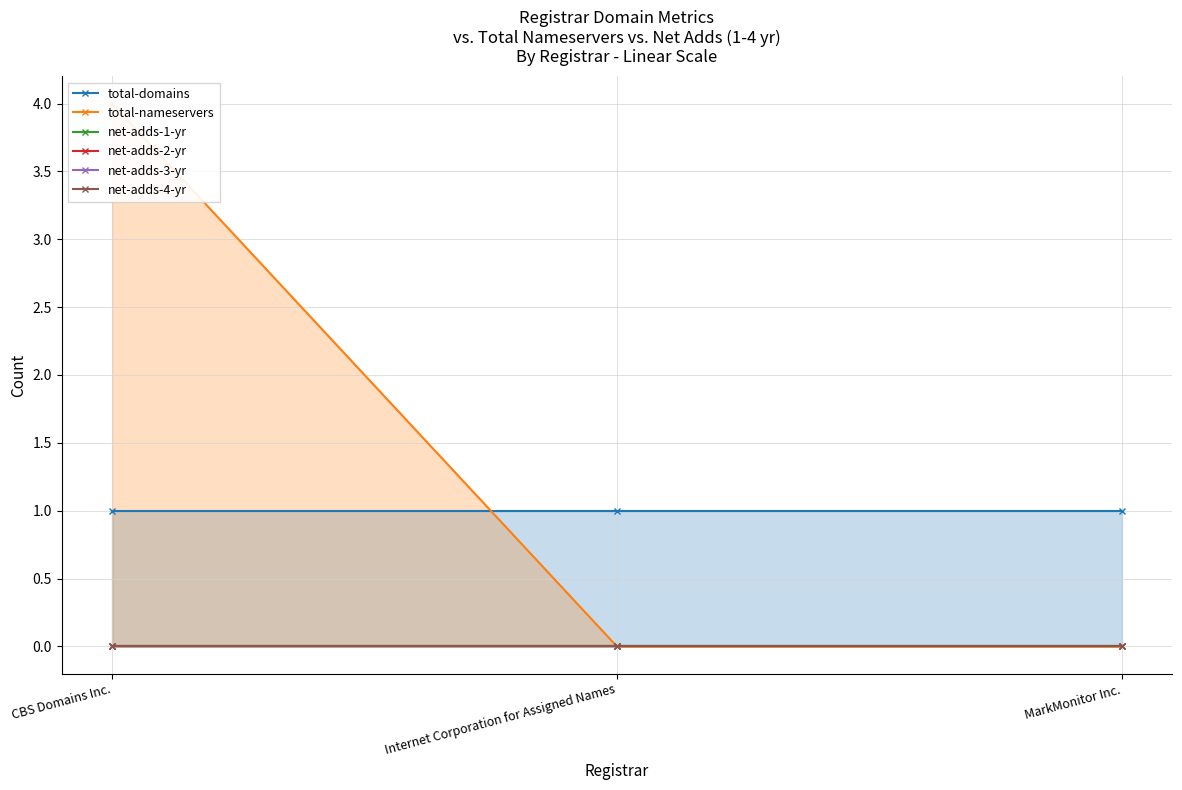

What is the label of the 1st point from the left?

CBS Domains Inc.